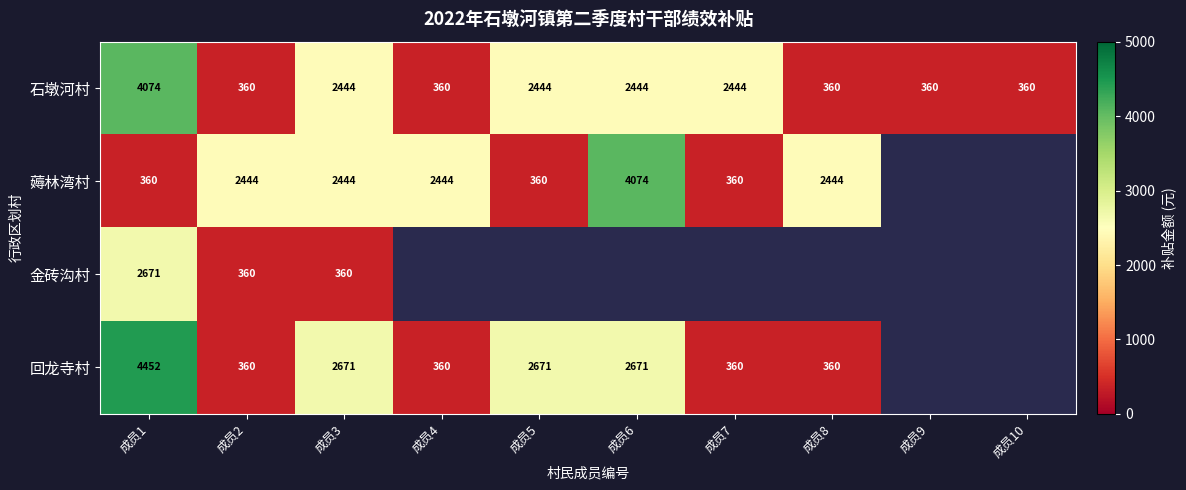

What is the difference between the second highest and minimum values in the 石墩河村 series?

2084